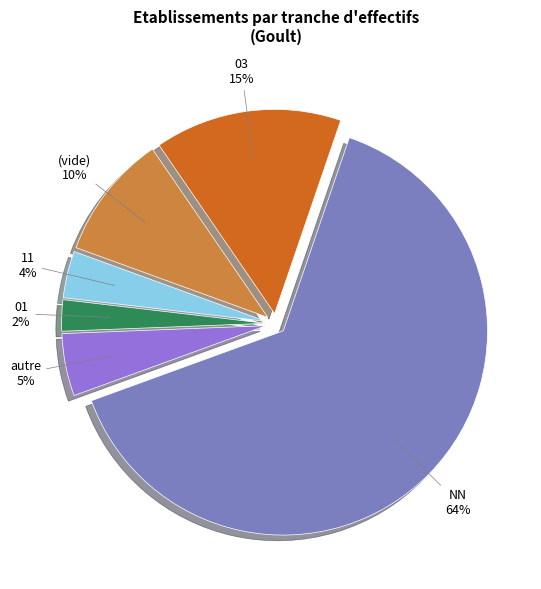

Between 01 and (vide), which is larger?

(vide)